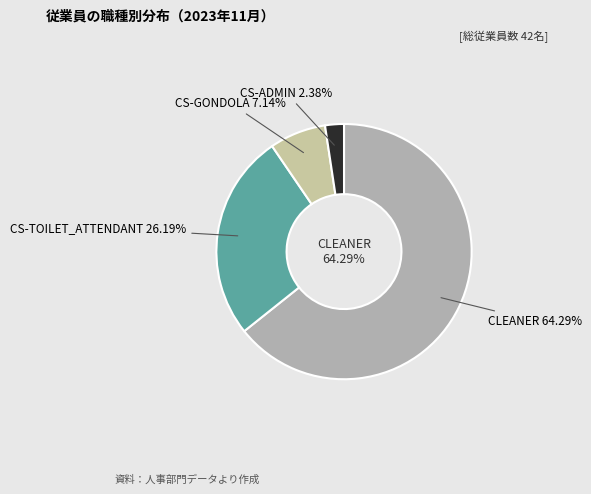

Which category has the smallest portion of the pie?

CS-ADMIN